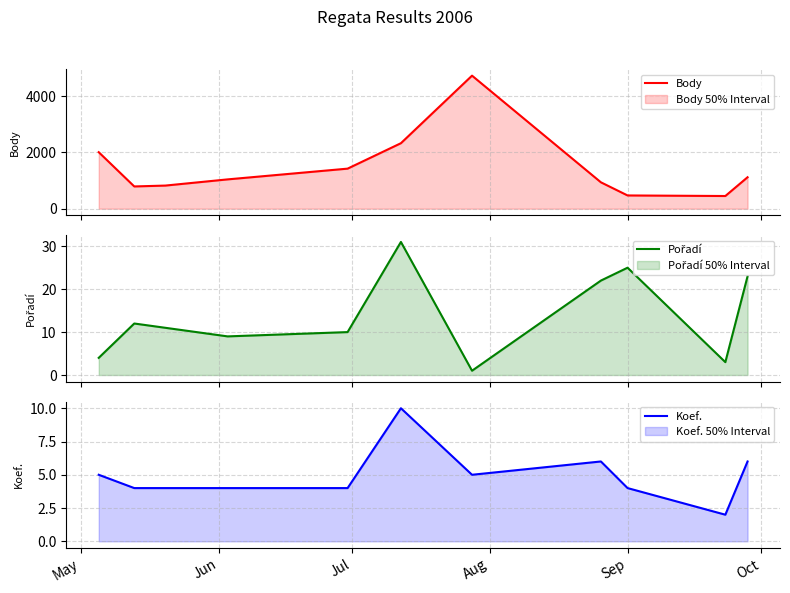

What is the maximum value for Body?

4730